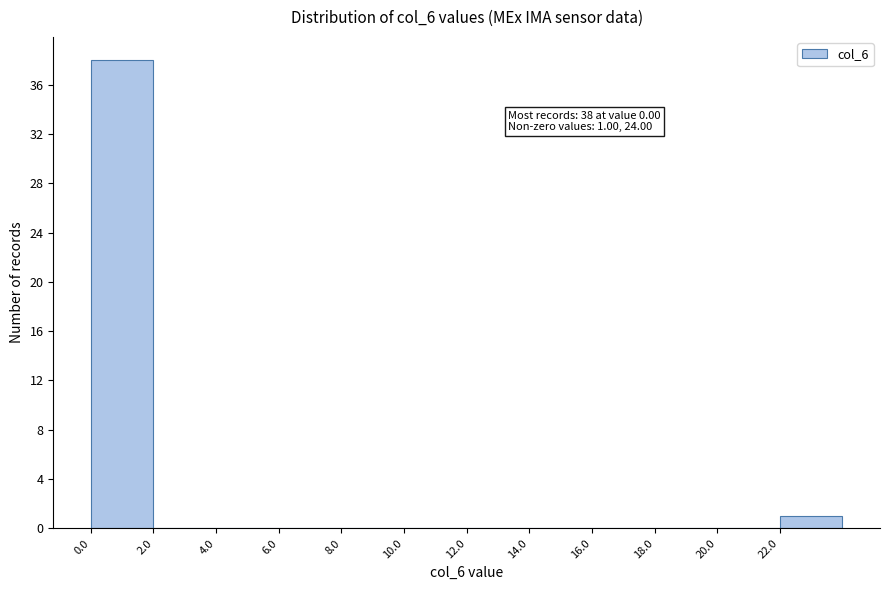

Which range on the x-axis has the tallest bar?

0 to 2